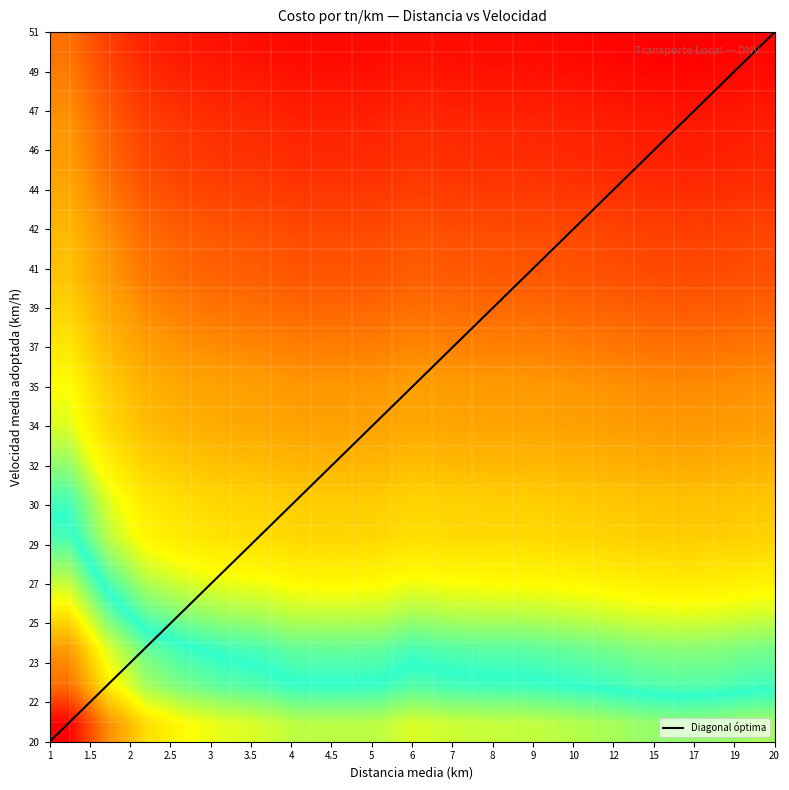

Which series has the widest spread of values?

Diagonal óptima